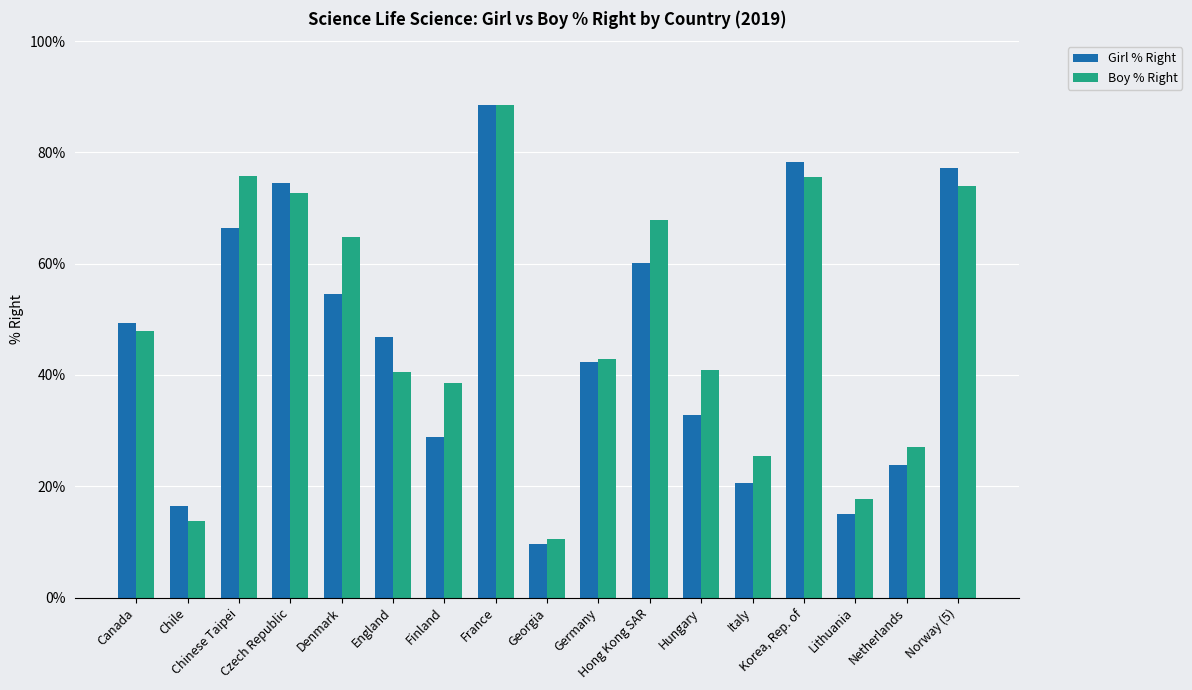

What position from the right is Hong Kong SAR?

7